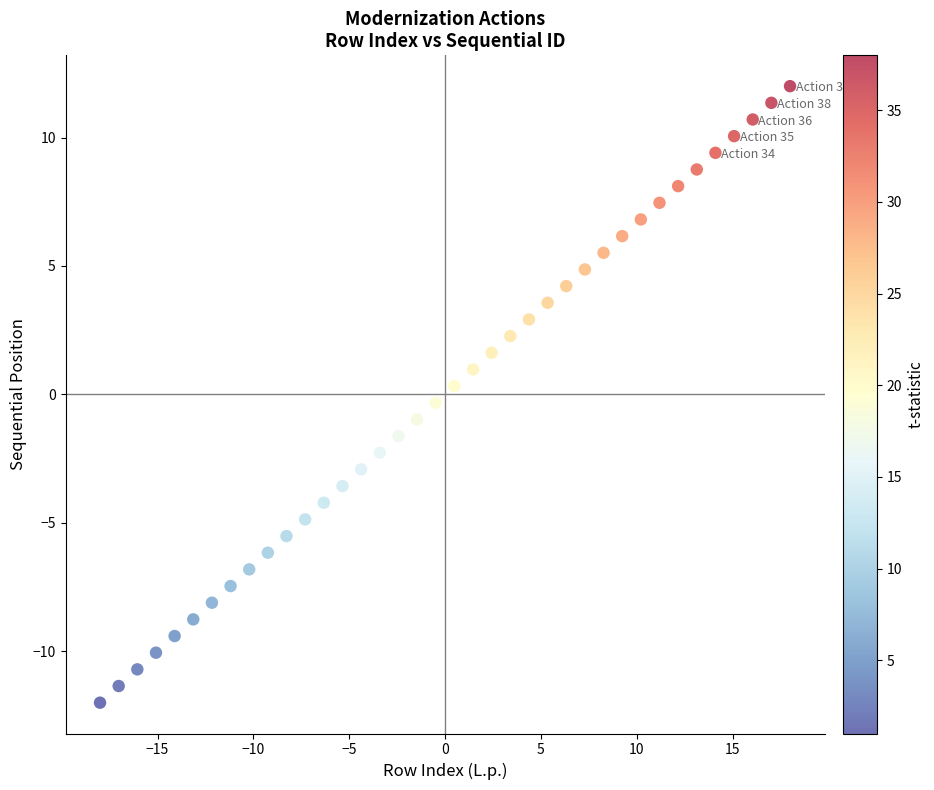

What is the range of X values (max minus min)?

36.0